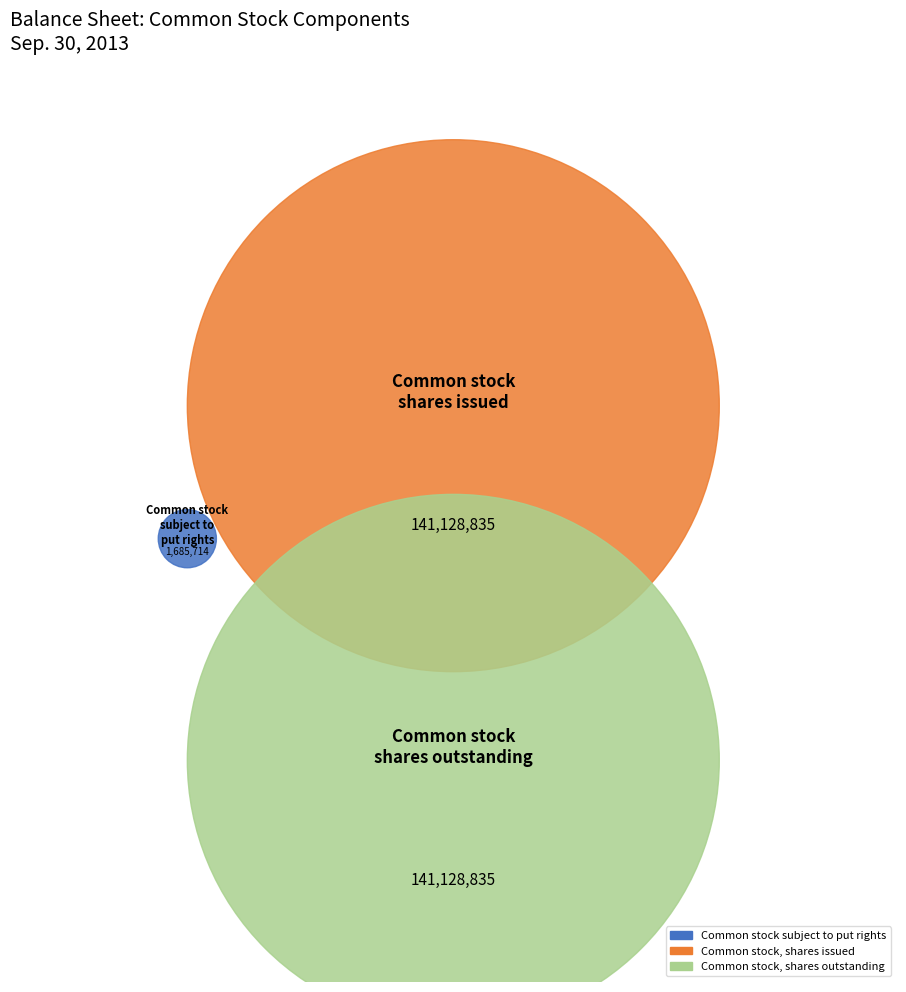

To the nearest percent, what is the difference between the largest and smallest slice percentages?

49%